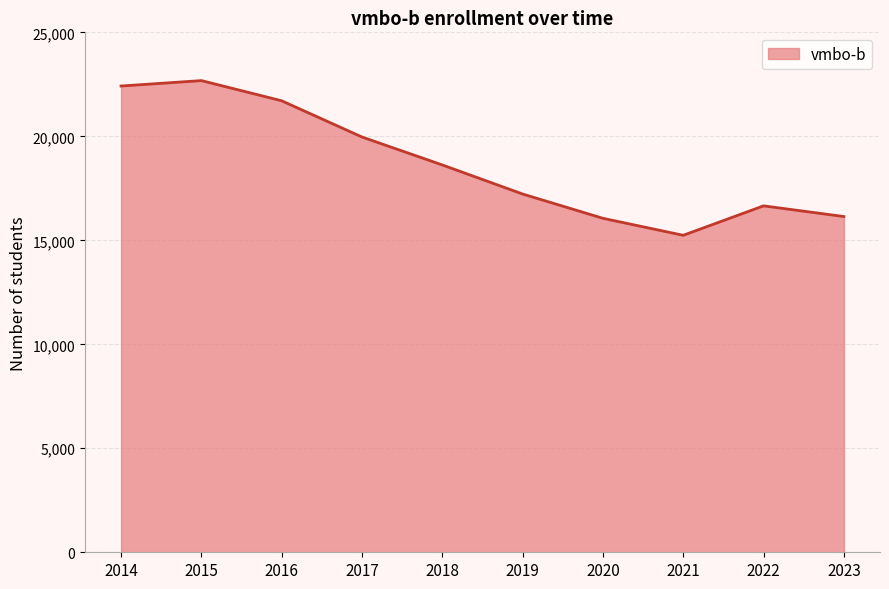

Is it true that the value at 2020 is 16058?

True